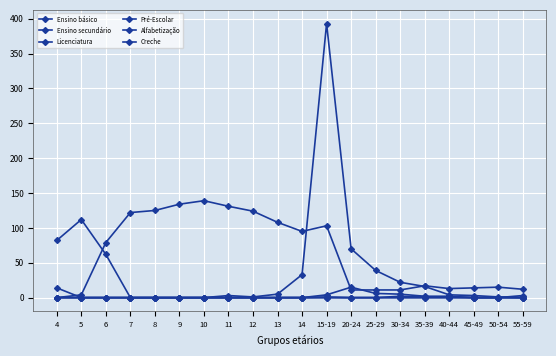

How many data points does each series have?

20